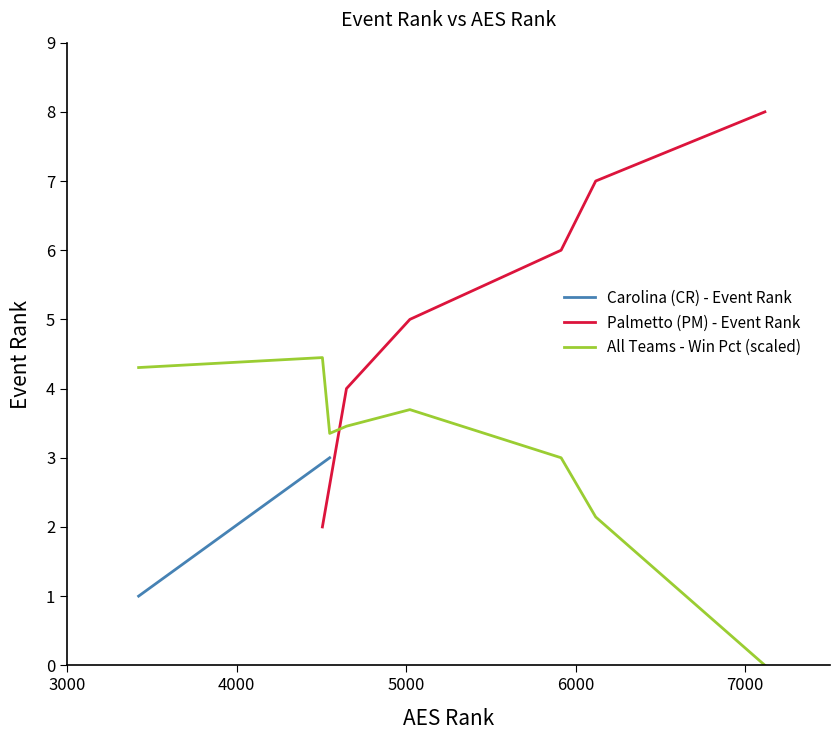

Which has a higher value, 1 or 4?

4